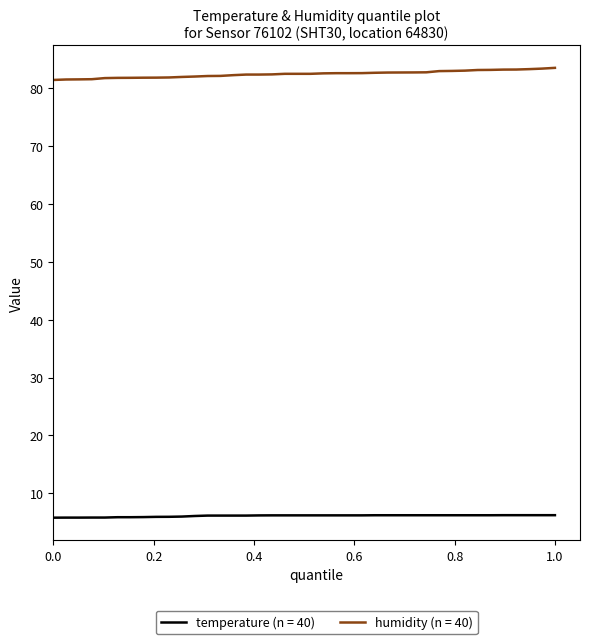

What is the difference between the maximum and minimum values in the humidity (n = 40) series?

2.1